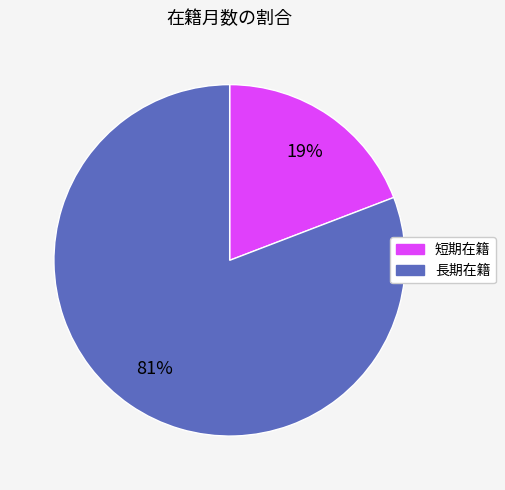

Is there a majority slice in this chart?

Yes